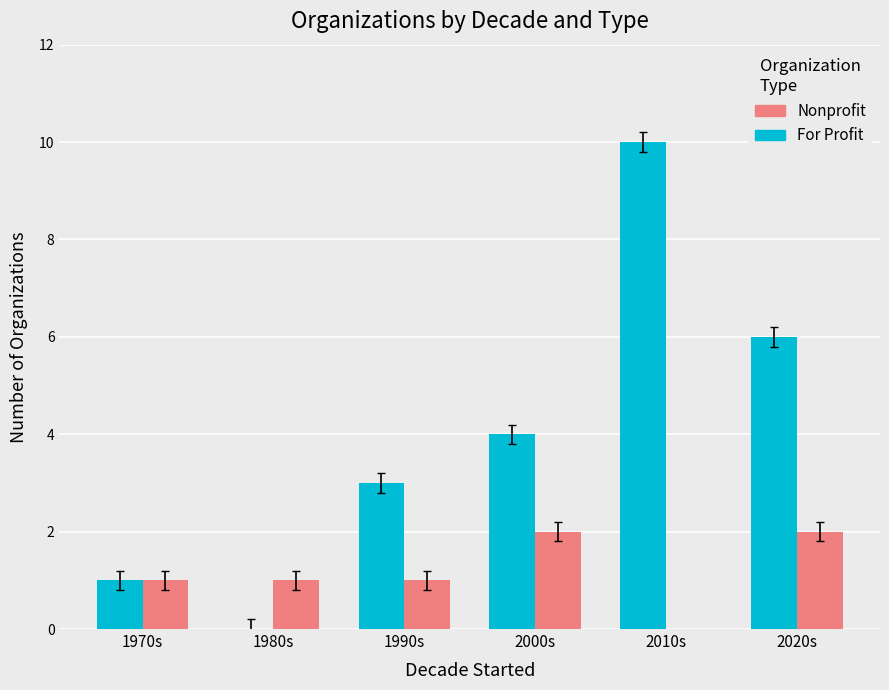

Is the value of Nonprofit at 2000s greater than the value of For Profit at 1970s?

Yes